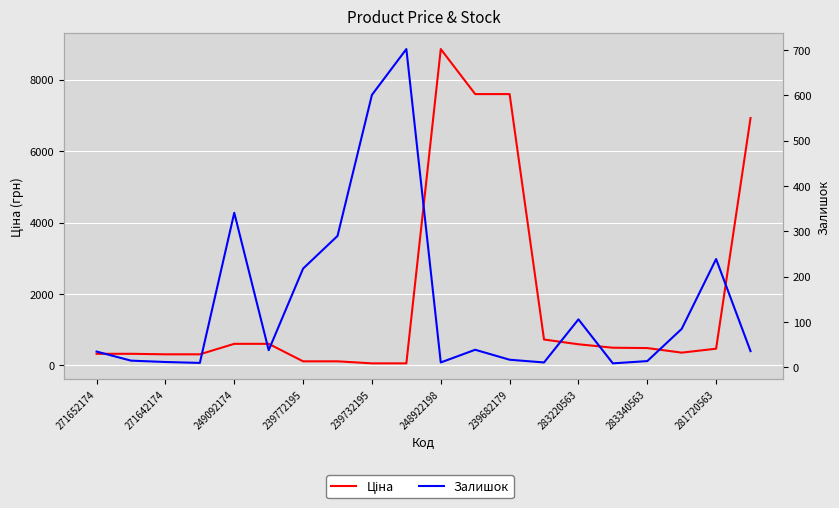

What is the difference between the maximum and second lowest values in the Залишок series?

692.0